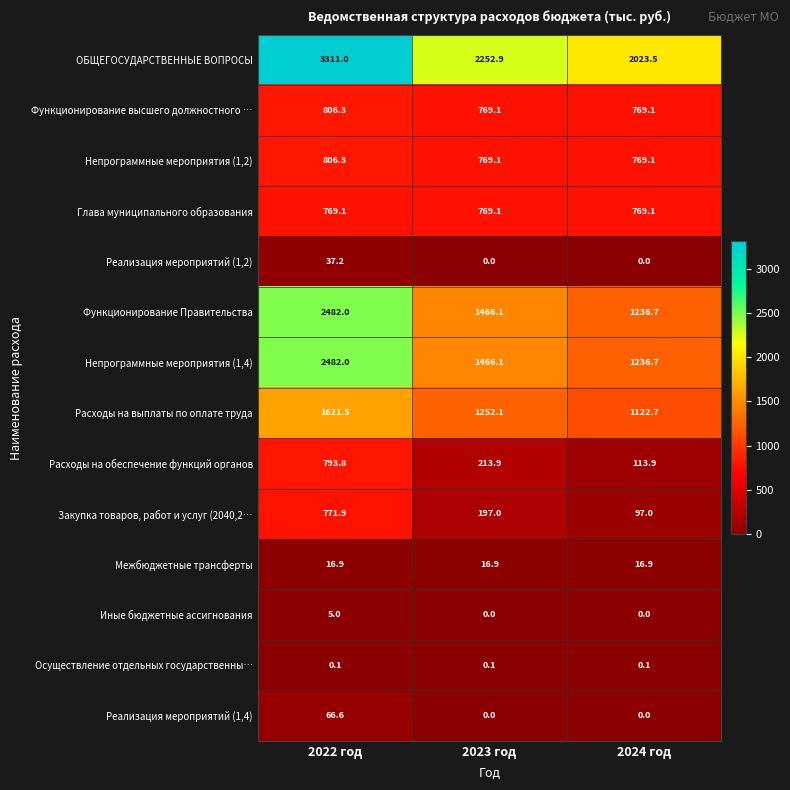

Is it true that Глава муниципального образования equals 769.1 at 2024 год?

True